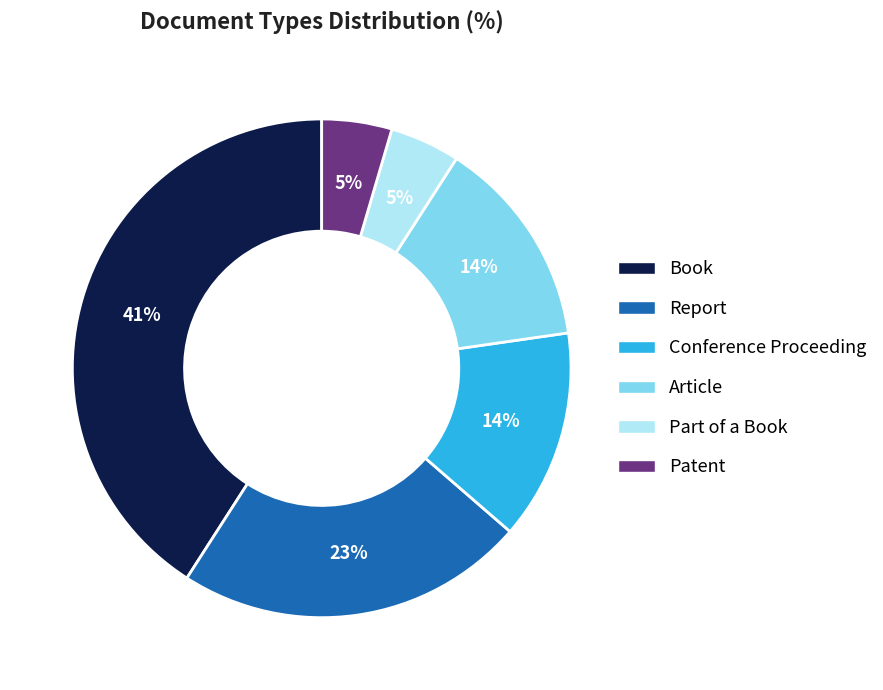

What is the ratio of the value at Patent to the value at Part of a Book?

1.0